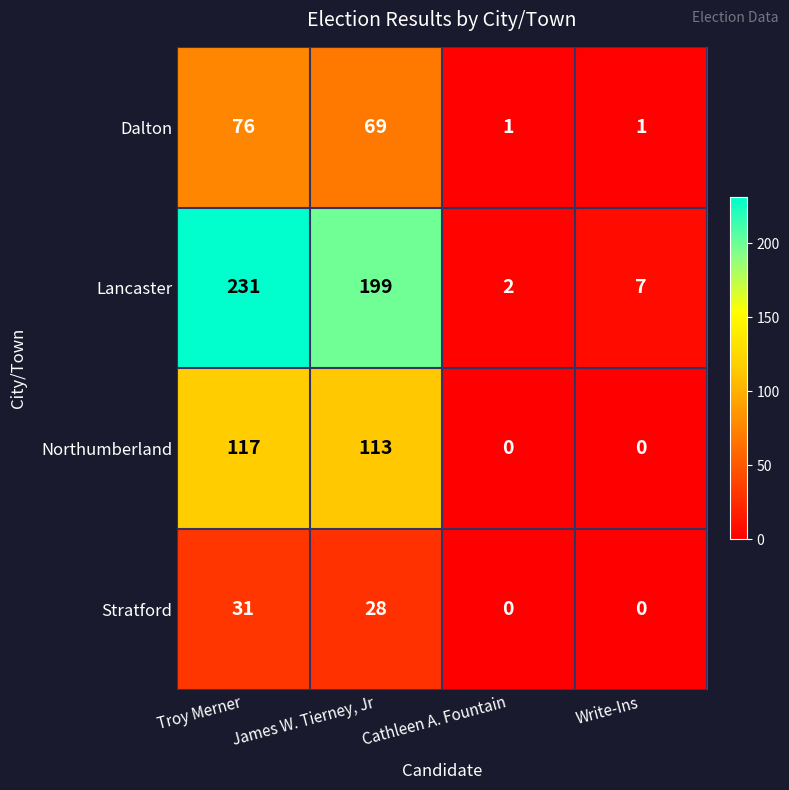

What is the maximum value shown in the chart?

231